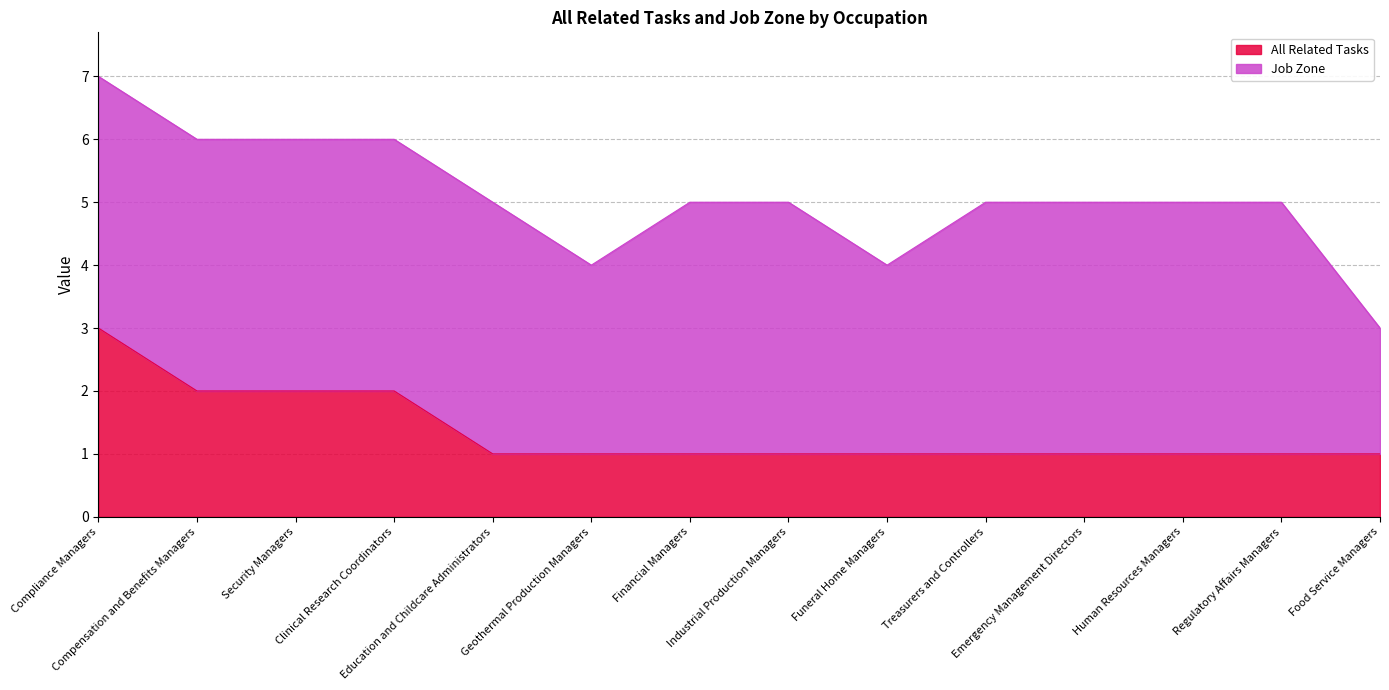

Which label corresponds to the smallest value in the chart?

Education and Childcare Administrators